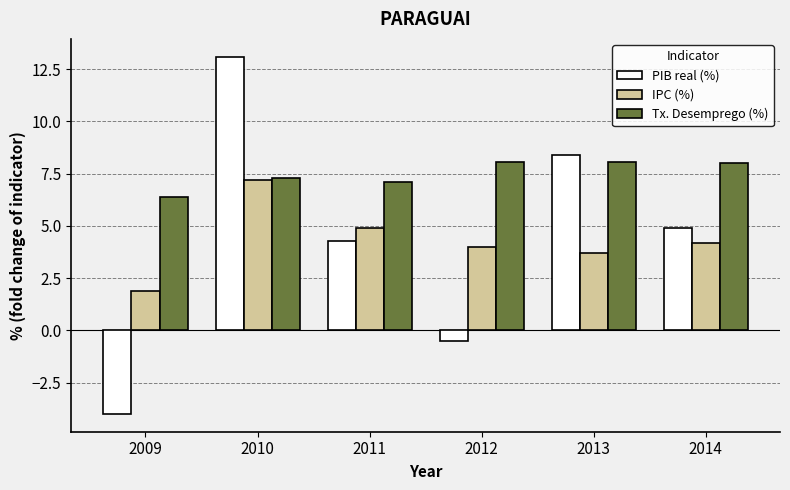

The value of Tx. Desemprego (%) at 2014 is 8.0. True or false?

True